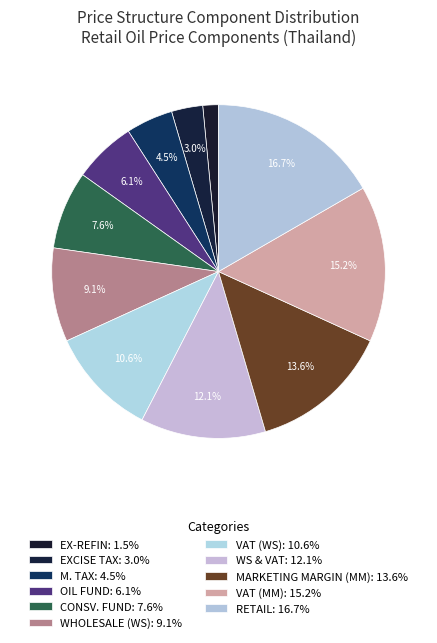

Does WS & VAT account for over 50% of the chart?

No